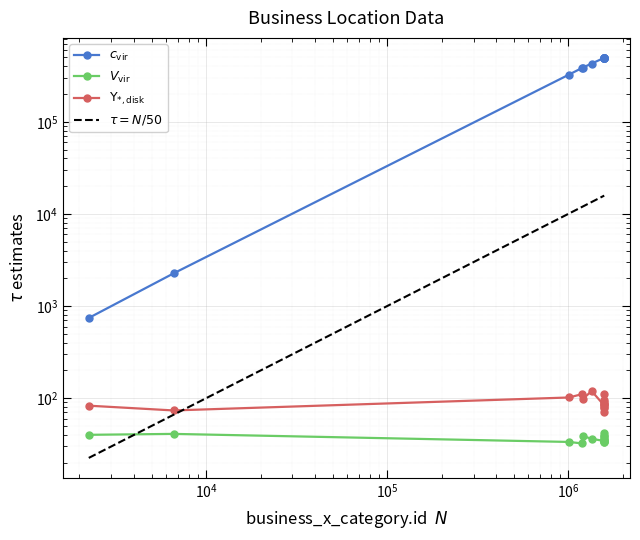

At which category does the chart reach its minimum across all series?

1196702